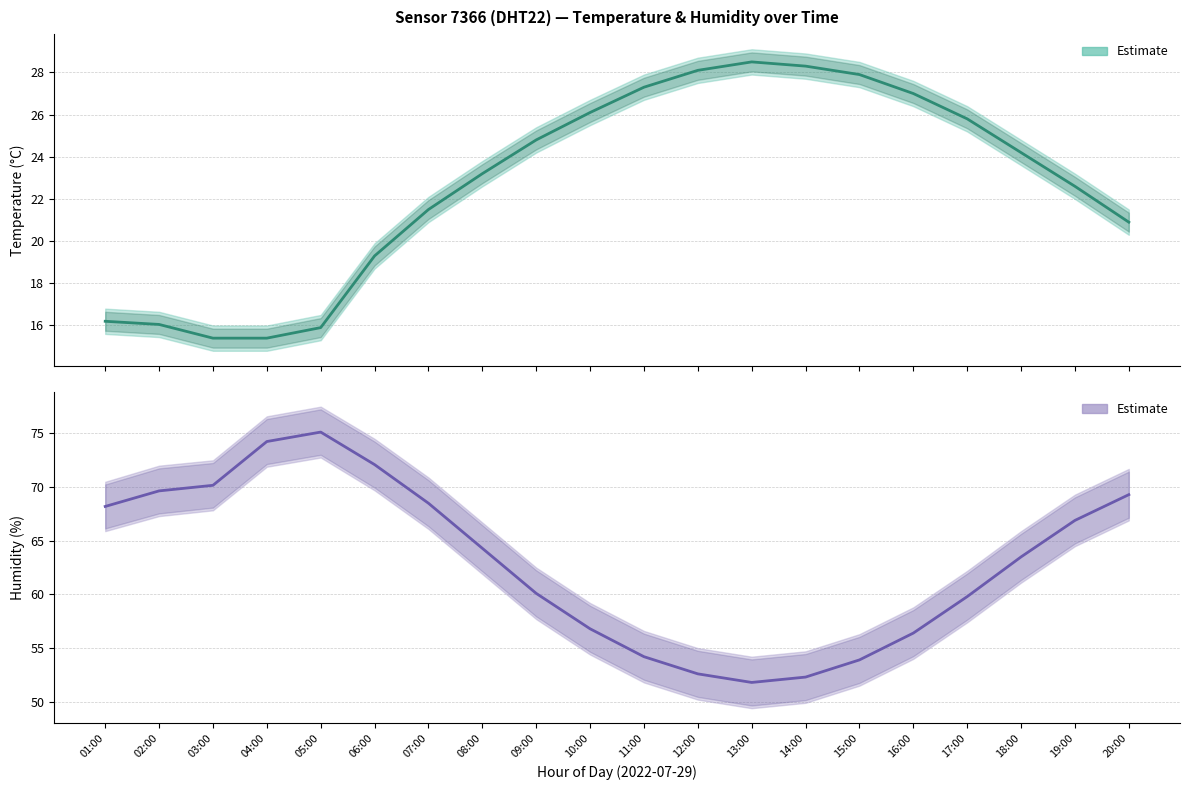

What is the value of the humidity point at the 11th from the left?

54.2